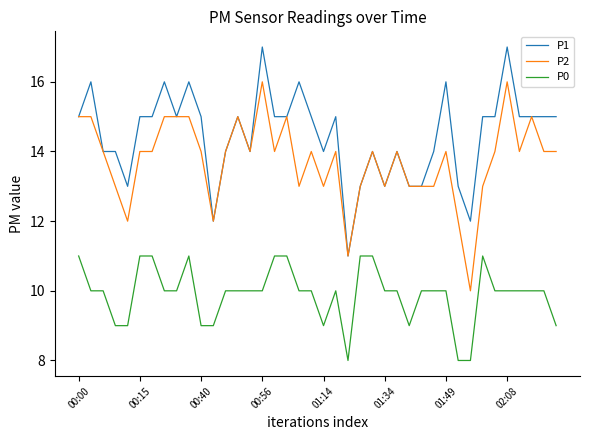

What is the lowest value of the P1 series?

11